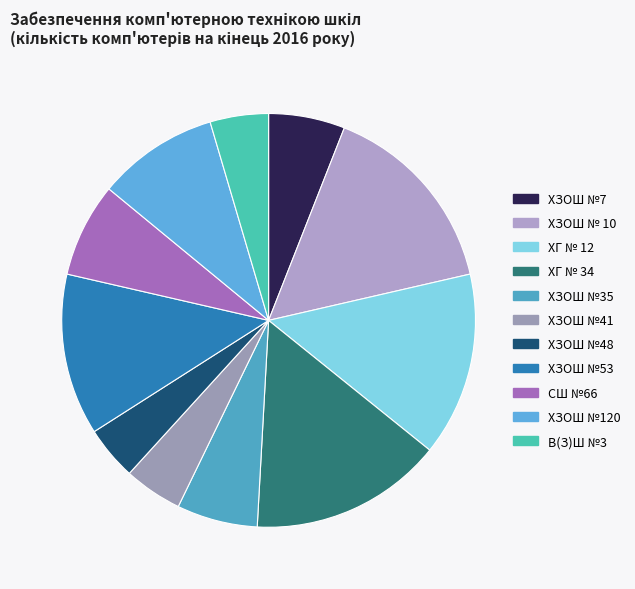

To the nearest percent, what percentage of the pie is ХЗОШ №7?

6%